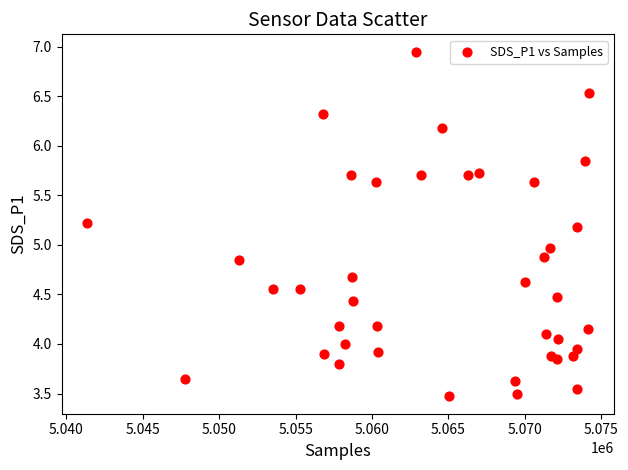

What is the range of X values (max minus min)?

32846.0